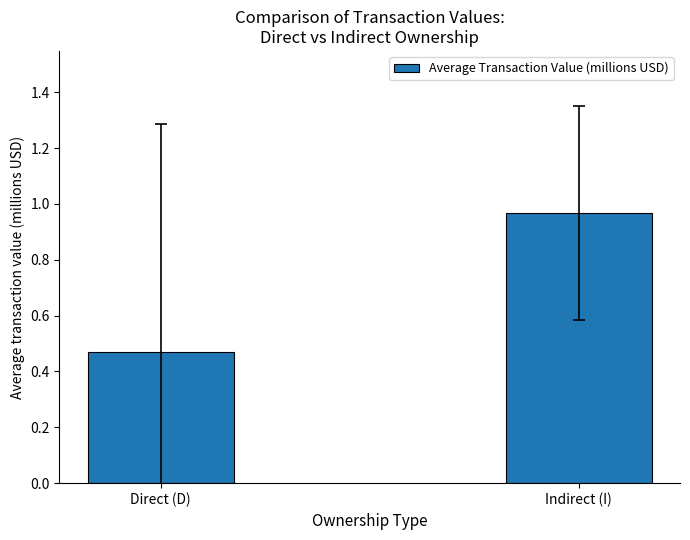

At which category does the chart reach its minimum across all series?

Direct (D)